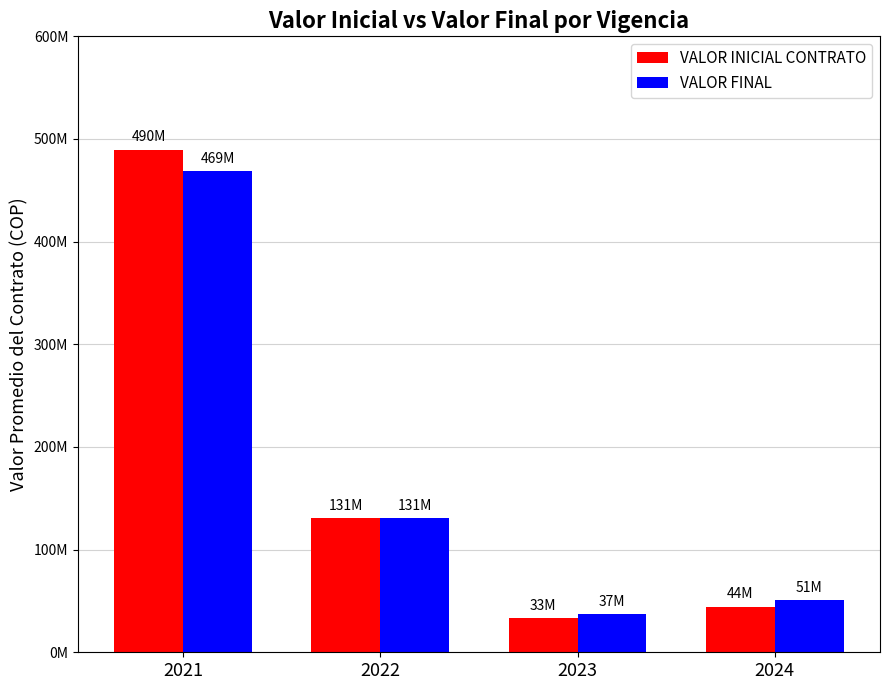

Is it true that VALOR INICIAL CONTRATO equals 130704186 at 2022?

True